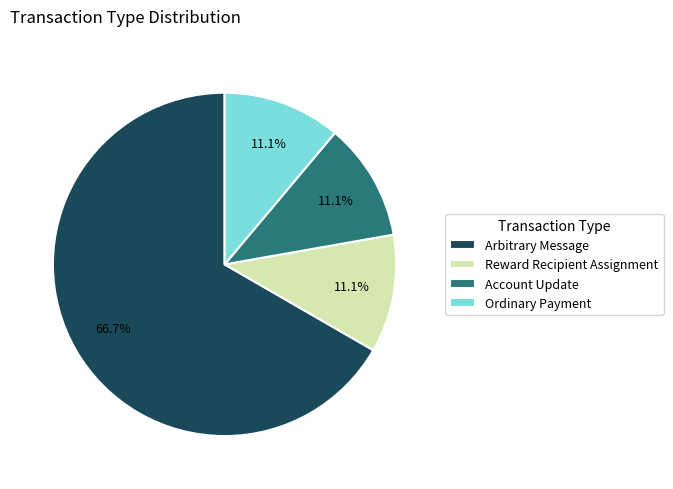

Which category has the biggest portion of the pie?

Arbitrary Message